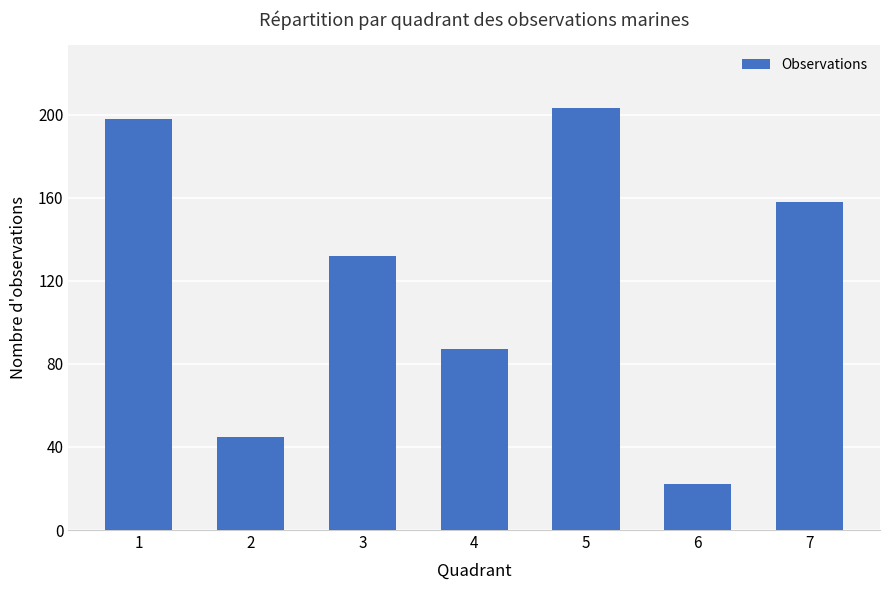

What is the maximum value shown in the chart?

203